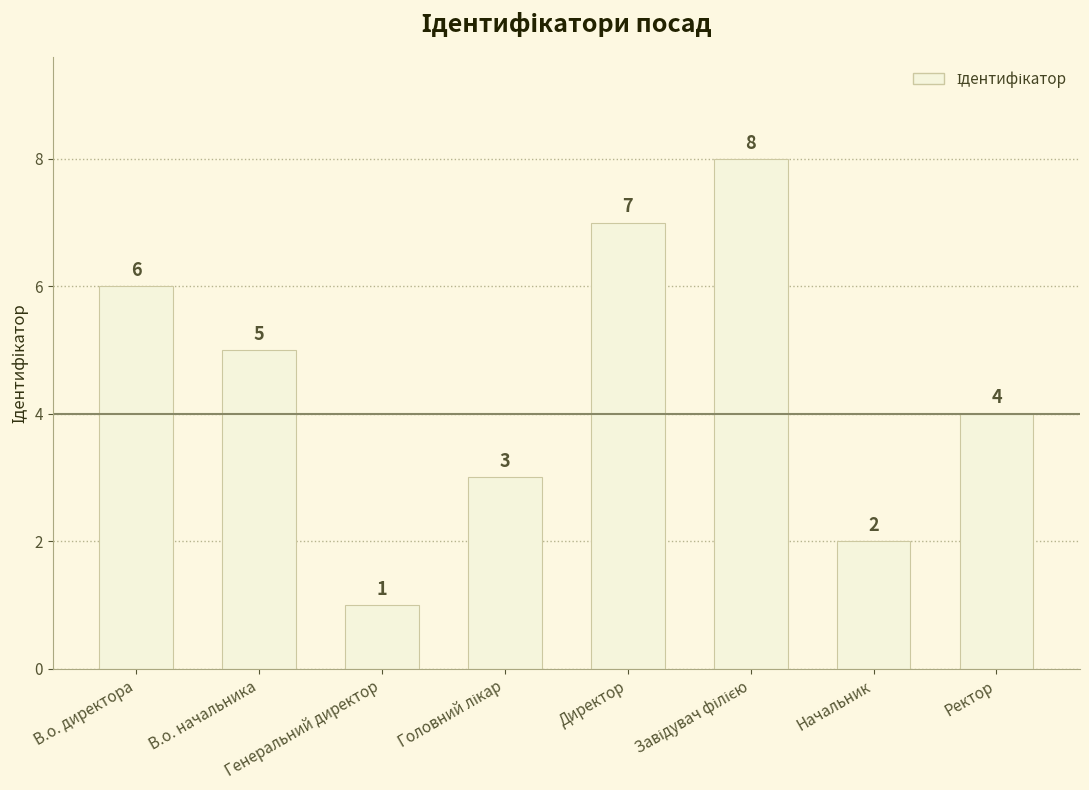

What is the sum of all values?

36